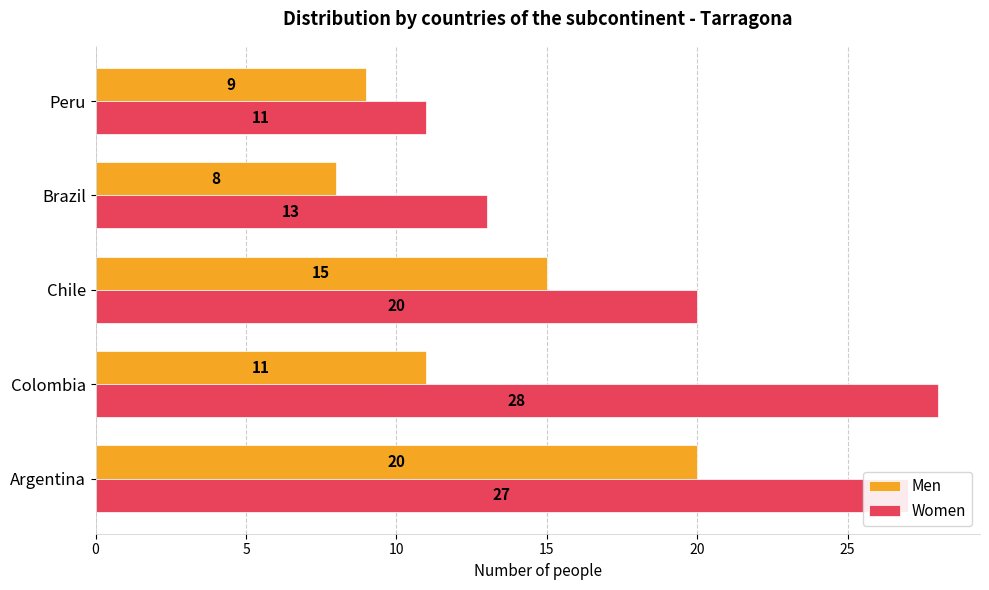

Which series changed the most between Argentina and Colombia?

Men